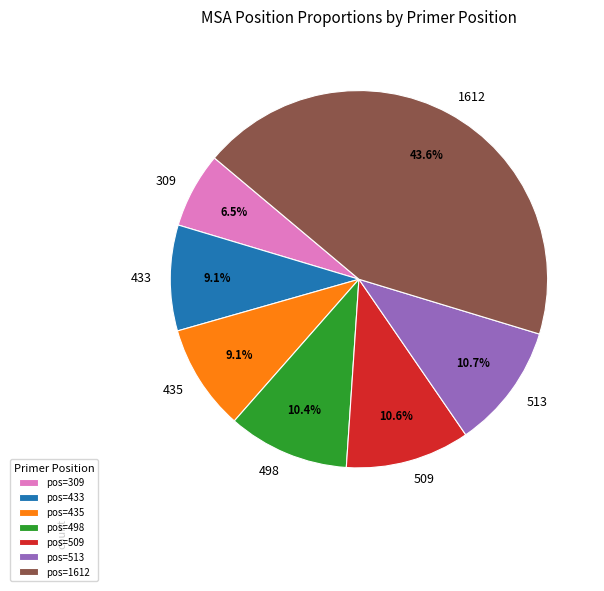

How many segments does this pie chart have?

7